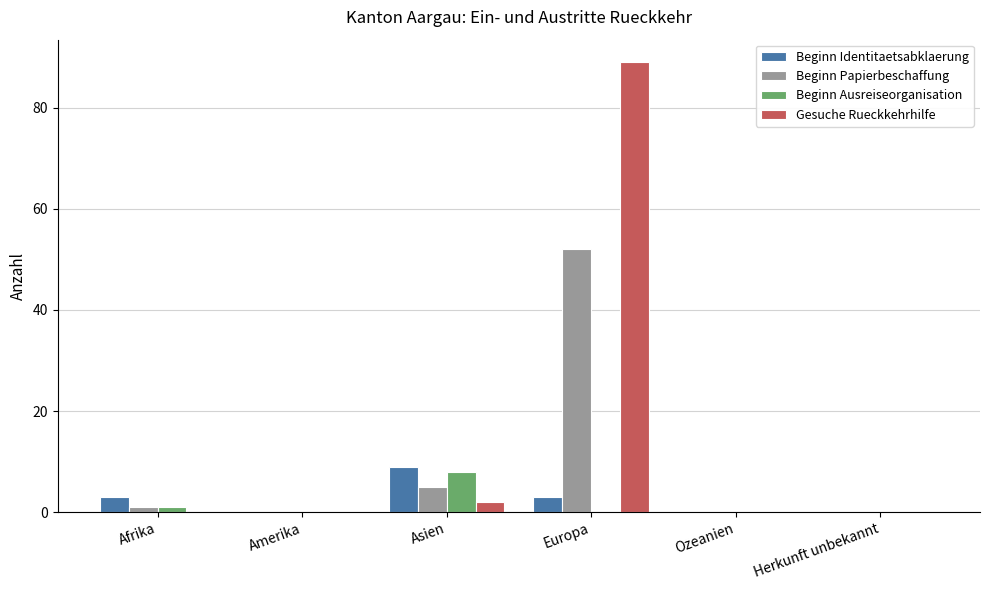

How many groups of bars are there?

6